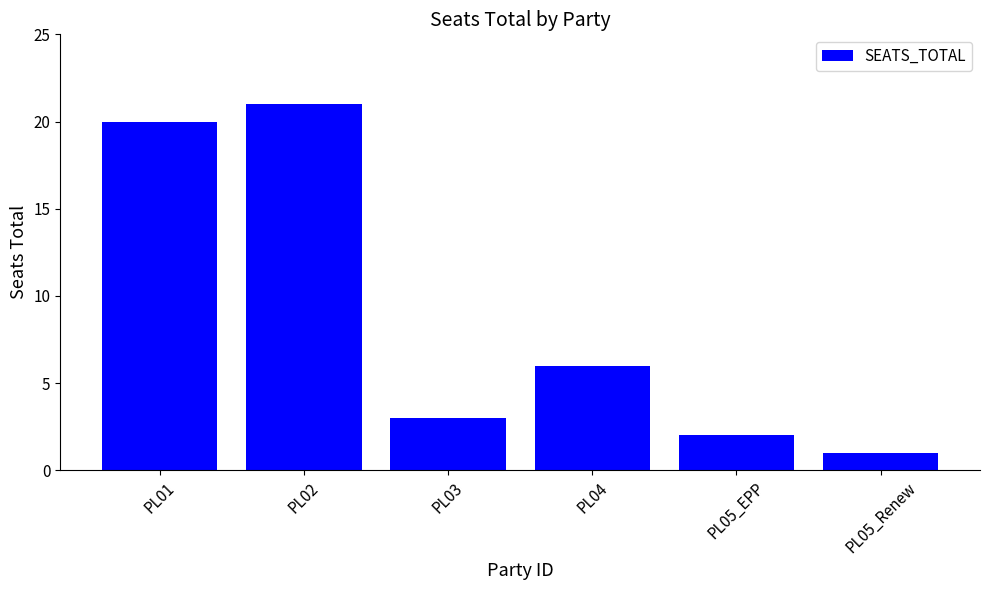

At which category does the chart reach its minimum across all series?

PL05_Renew